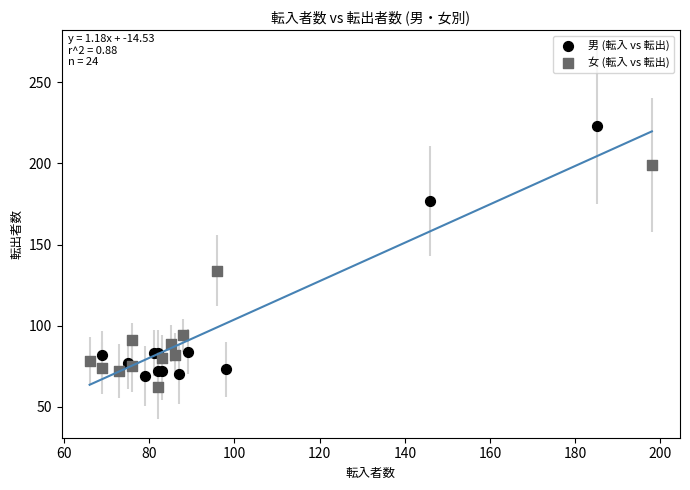

Which series reaches the maximum Y coordinate?

男 (転入 vs 転出)